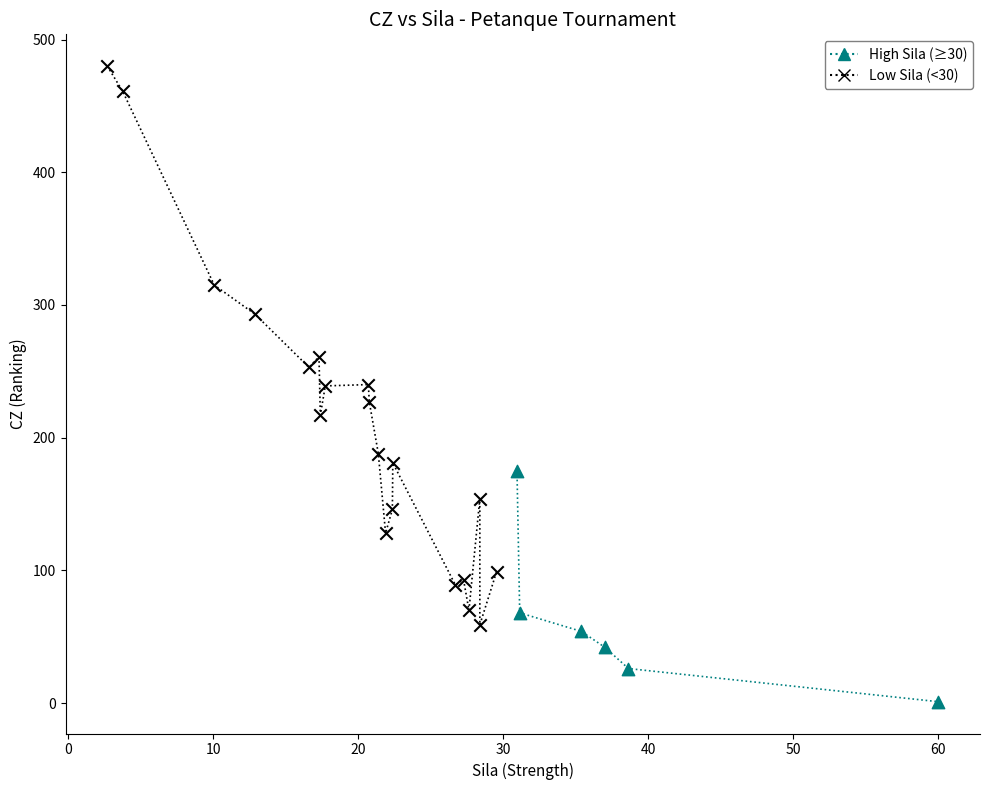

Which series reaches the minimum Y coordinate?

High Sila (≥30)